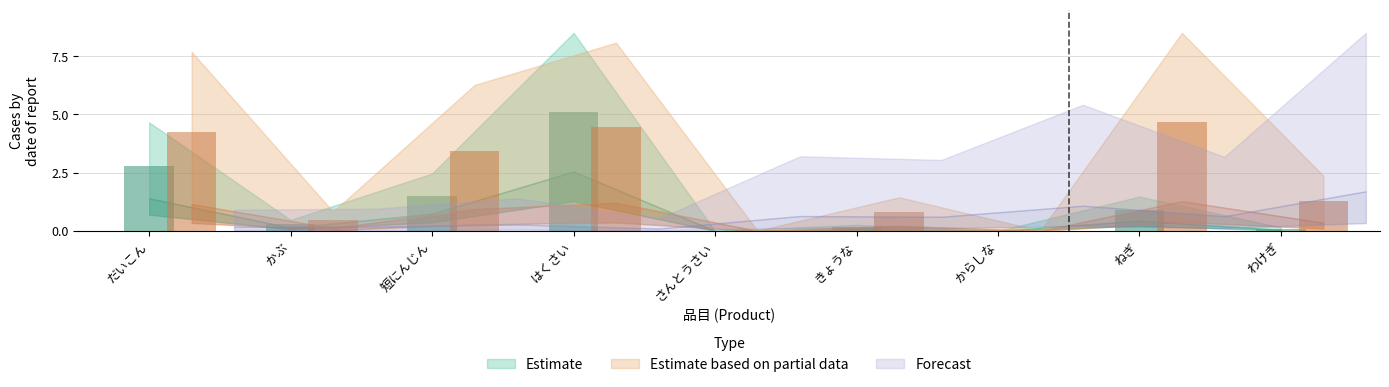

How many bars are there in each group?

2